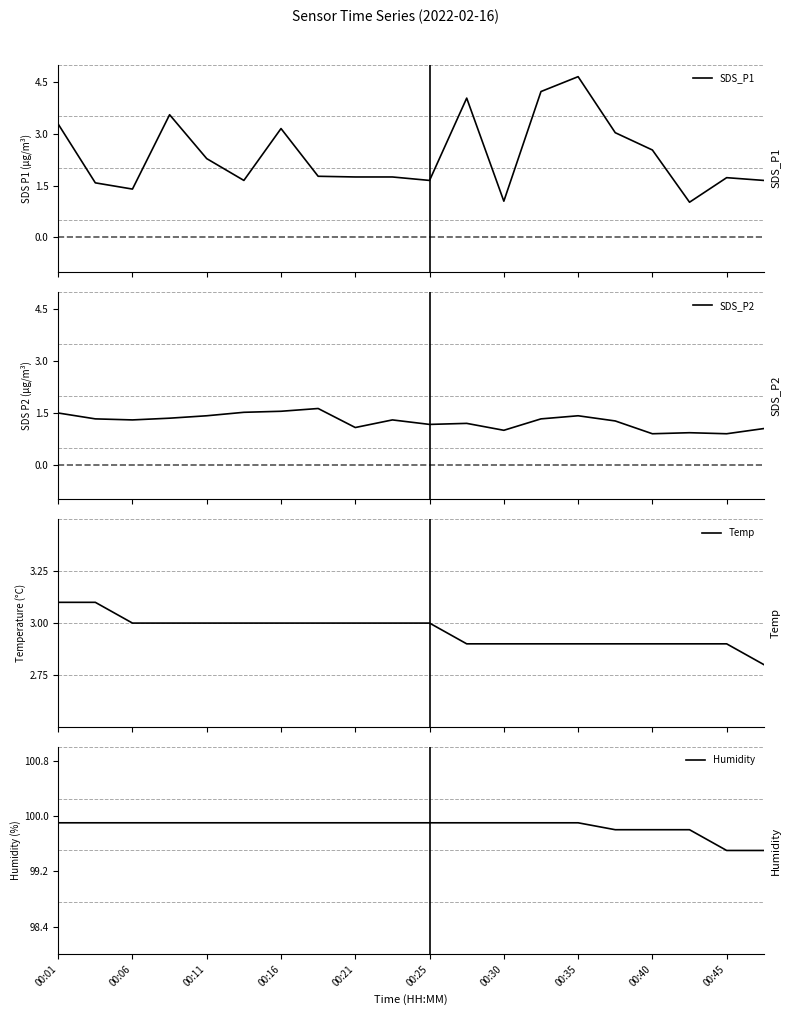

Which series has the largest total across all categories?

Humidity